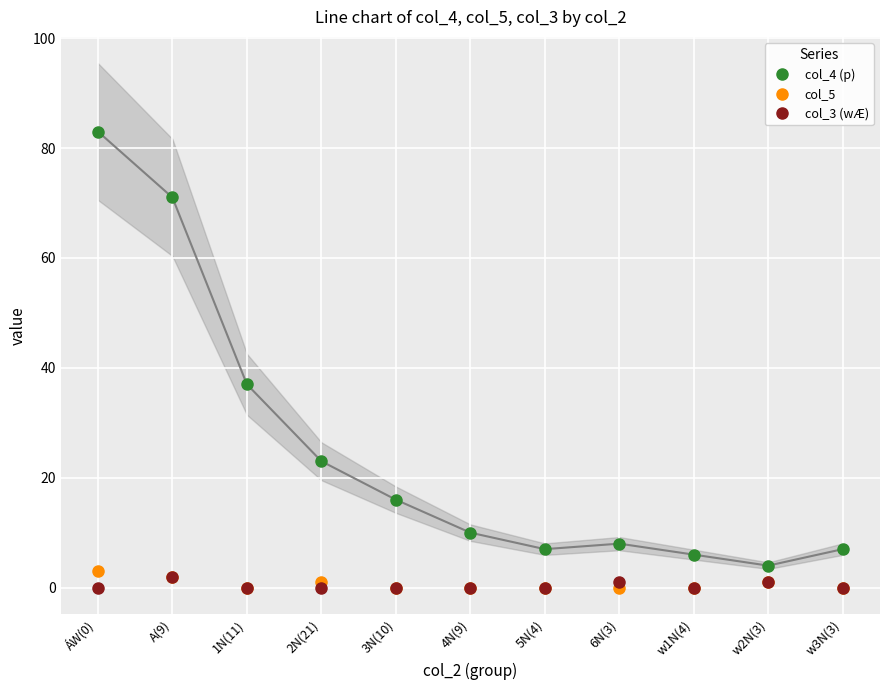

What is the label of the 3rd point from the left?

1N(11)